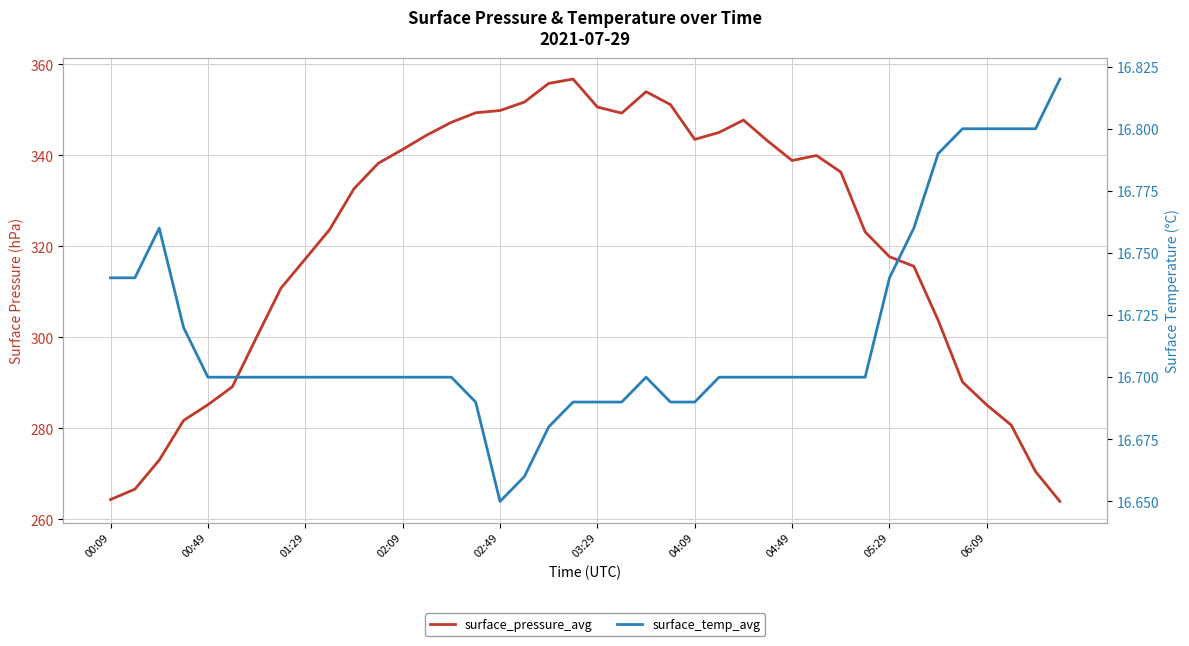

What is the difference between the maximum and minimum values in the surface_pressure_avg series?

92.8